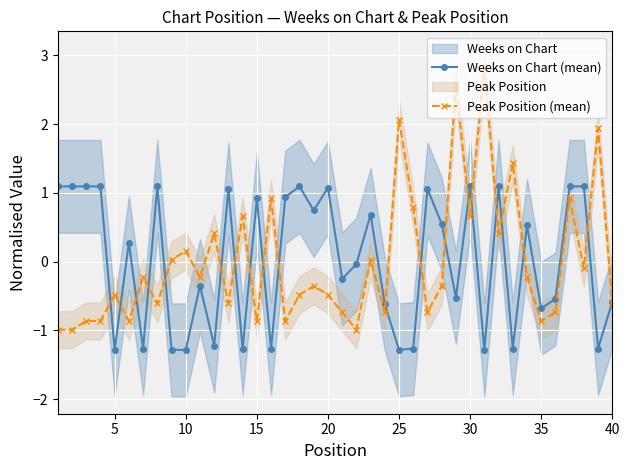

The Peak Position line series shows 0.0 at 40. True or false?

False